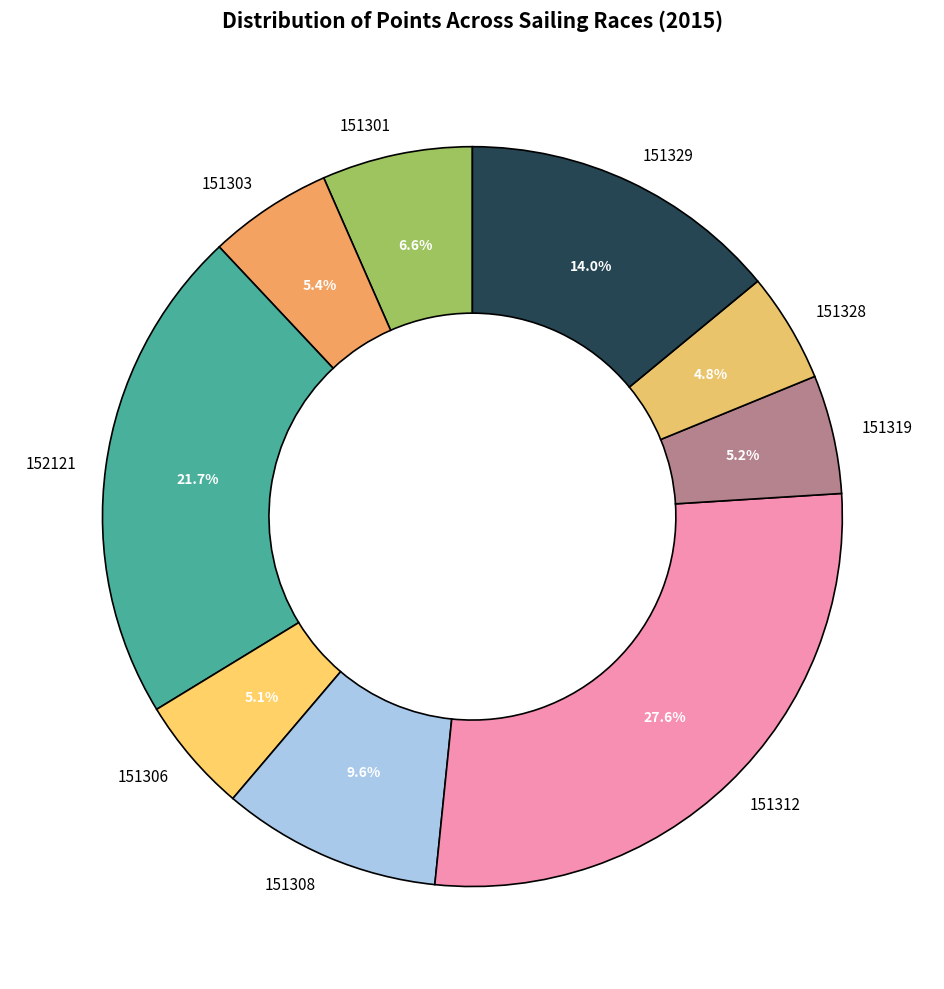

Count the number of slices in the pie.

9